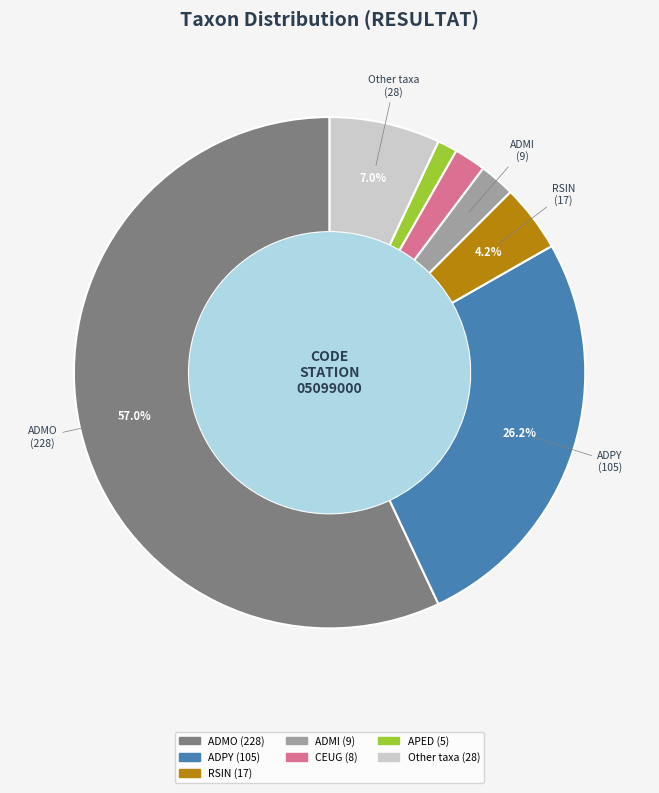

Is there a majority slice in this chart?

Yes